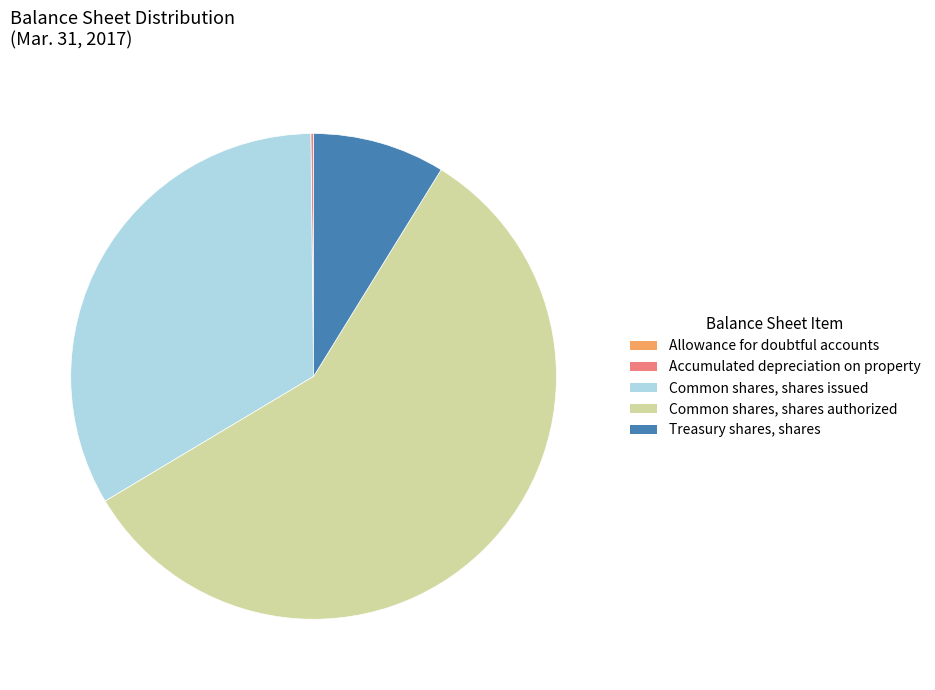

Between Treasury shares, shares and Common shares, shares issued, which is larger?

Common shares, shares issued